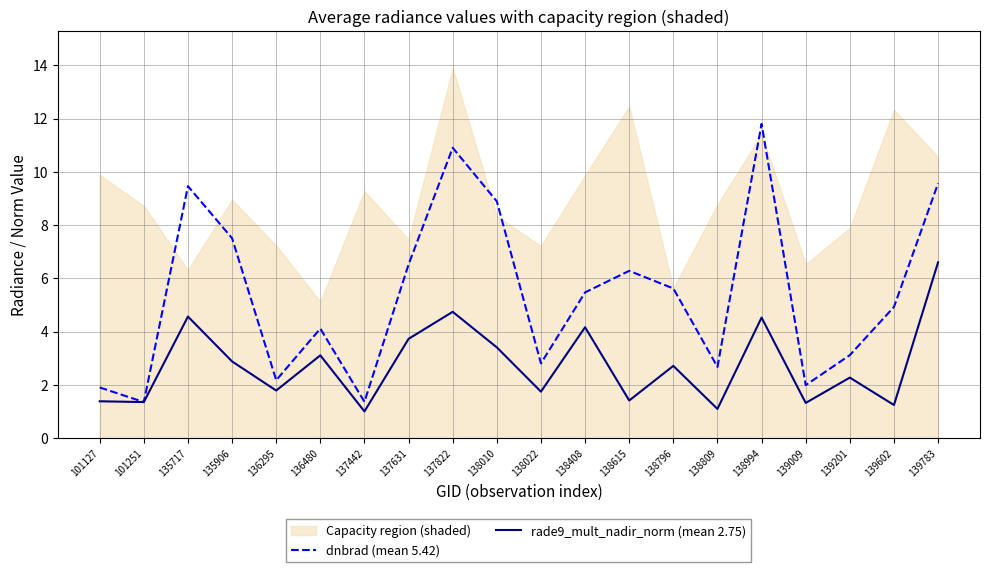

What is the spread (max minus min) of values at 138615?

4.9